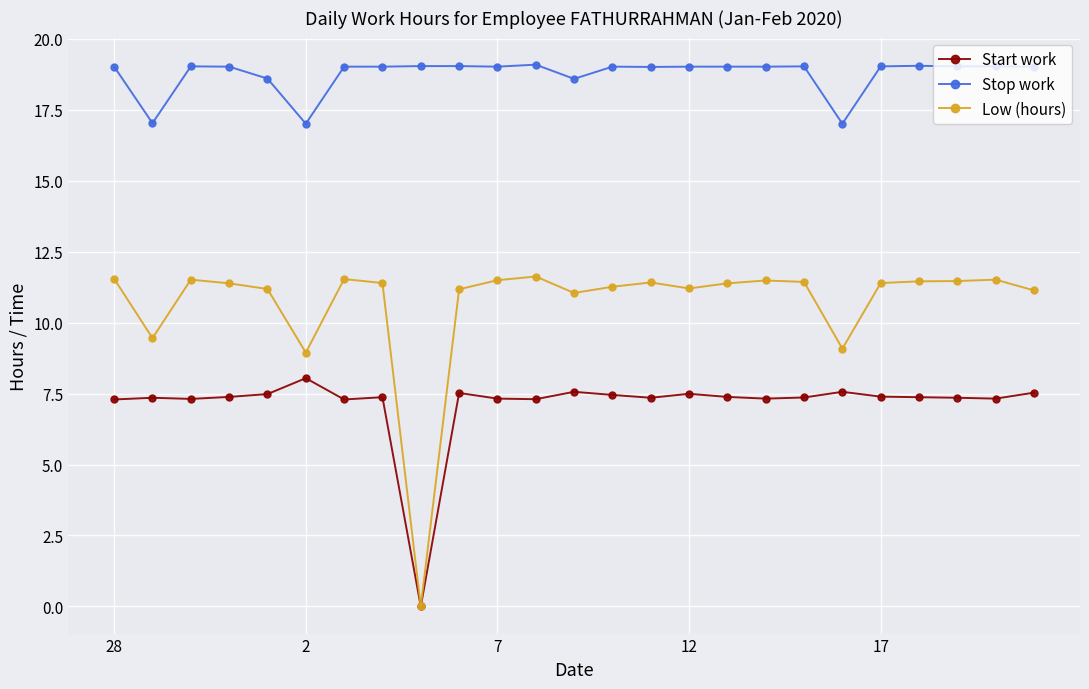

Rank the series by their maximum value, from highest to lowest.

Stop work, Low (hours), Start work